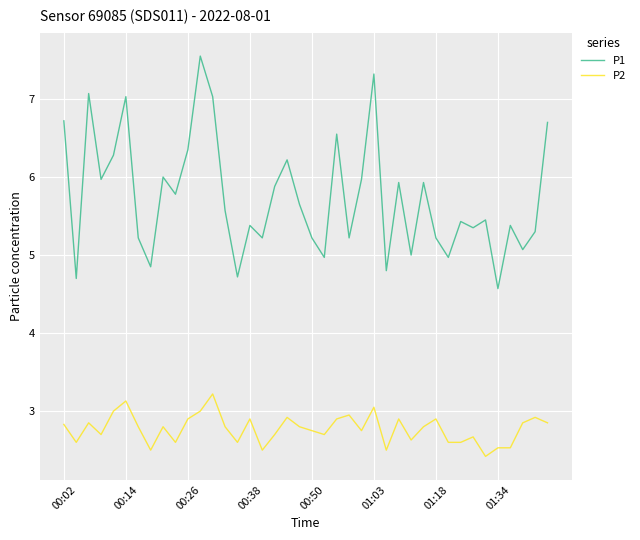

What is the difference between the maximum and minimum values in the P1 series?

3.0